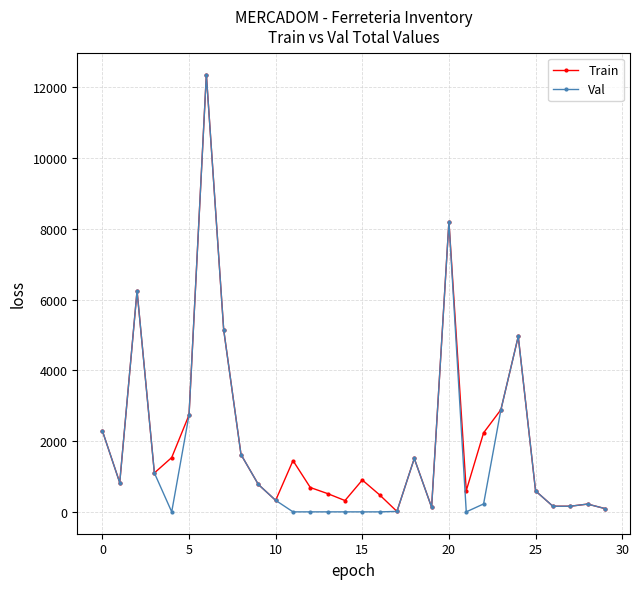

True or false: Val has more than 0 points higher than both neighbors.

True